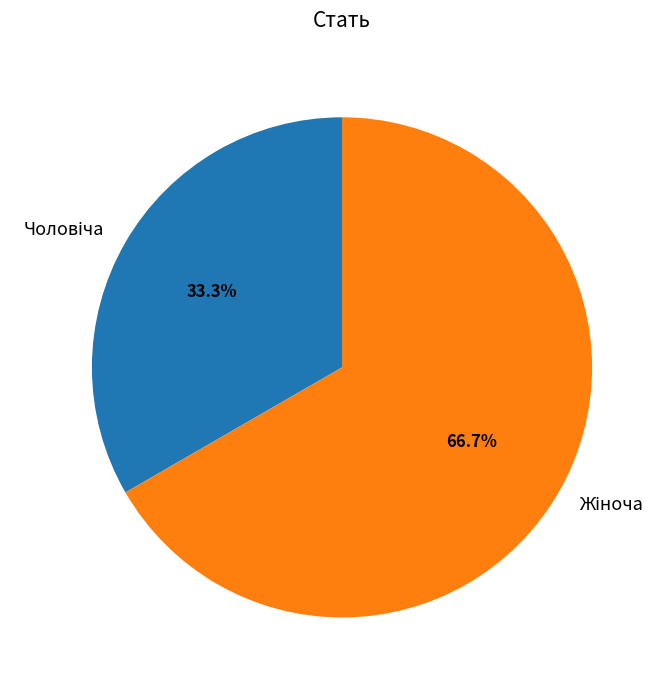

Does any single category account for the majority?

Yes